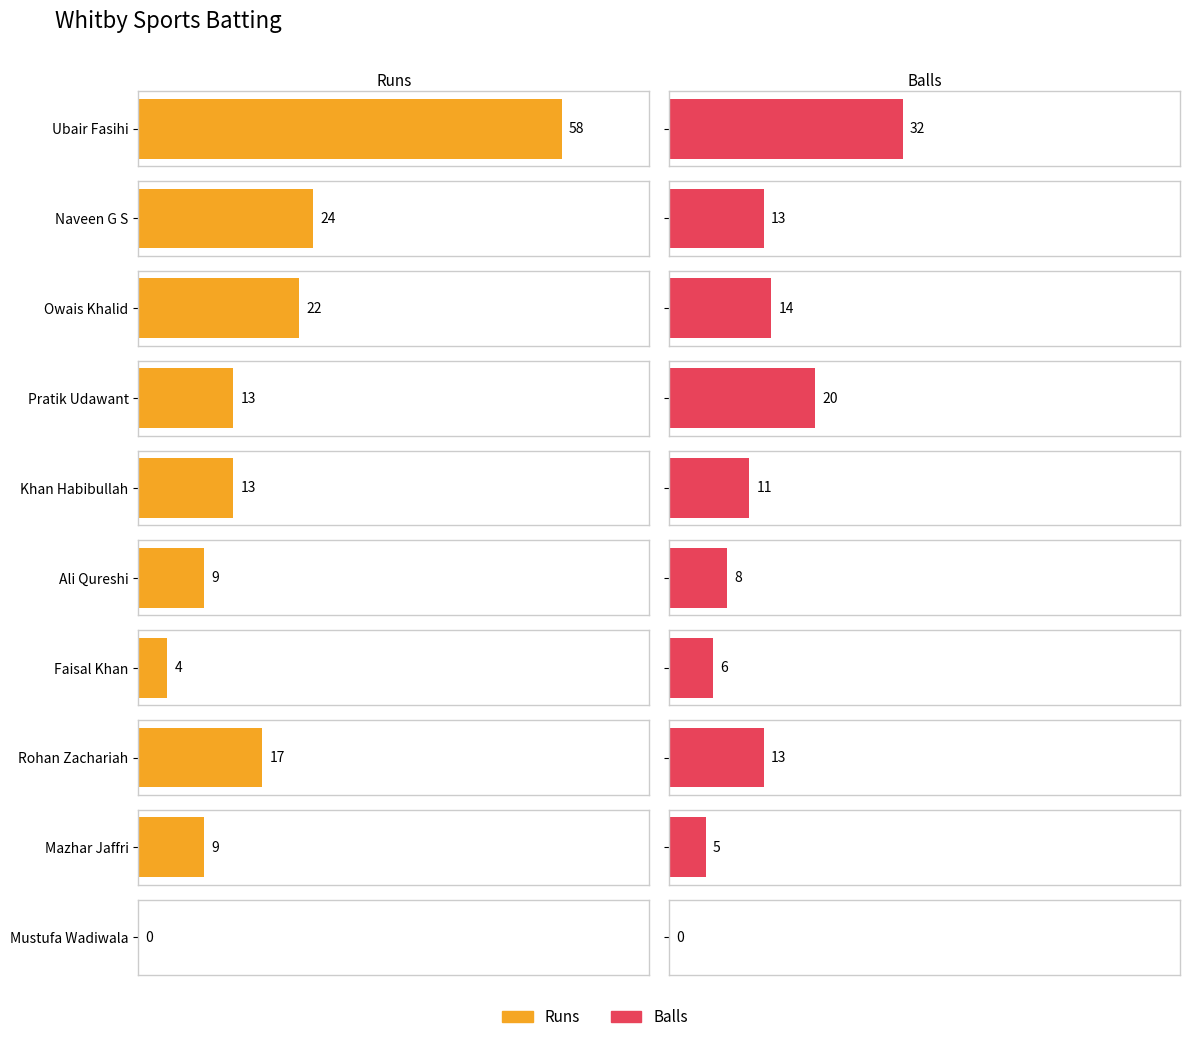

What is the value of the Runs bar at the 4th from the left?

13